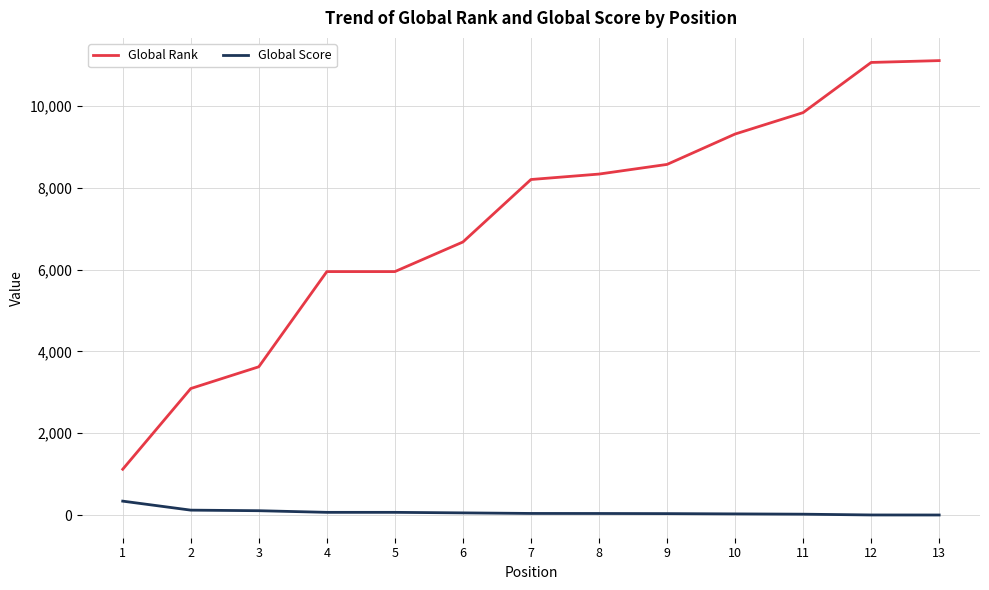

What is the difference between the maximum and minimum values in the Global Rank series?

9994